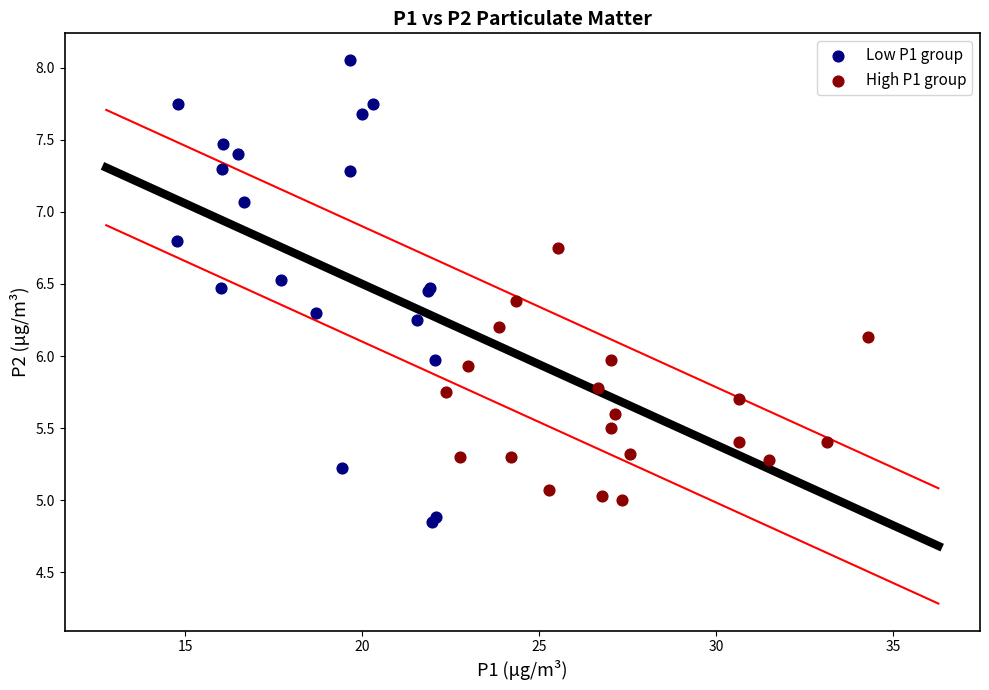

Which series contains the highest Y value?

Low P1 group